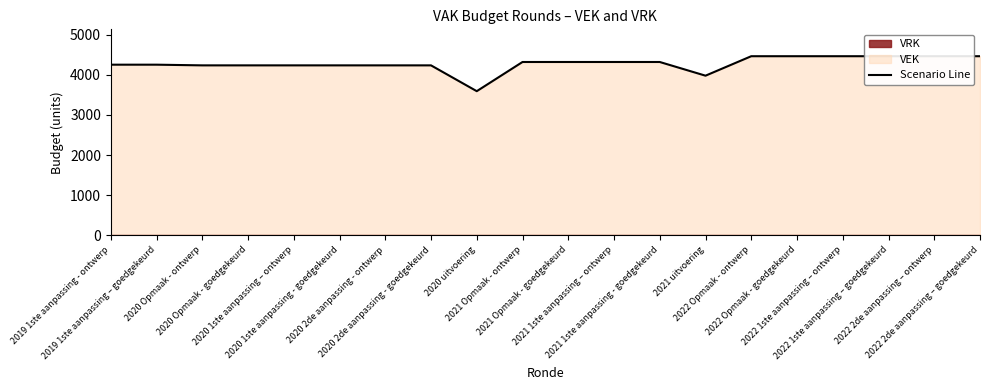

True or false: the data shows 4464 at 2022 Opmaak - goedgekeurd.

True